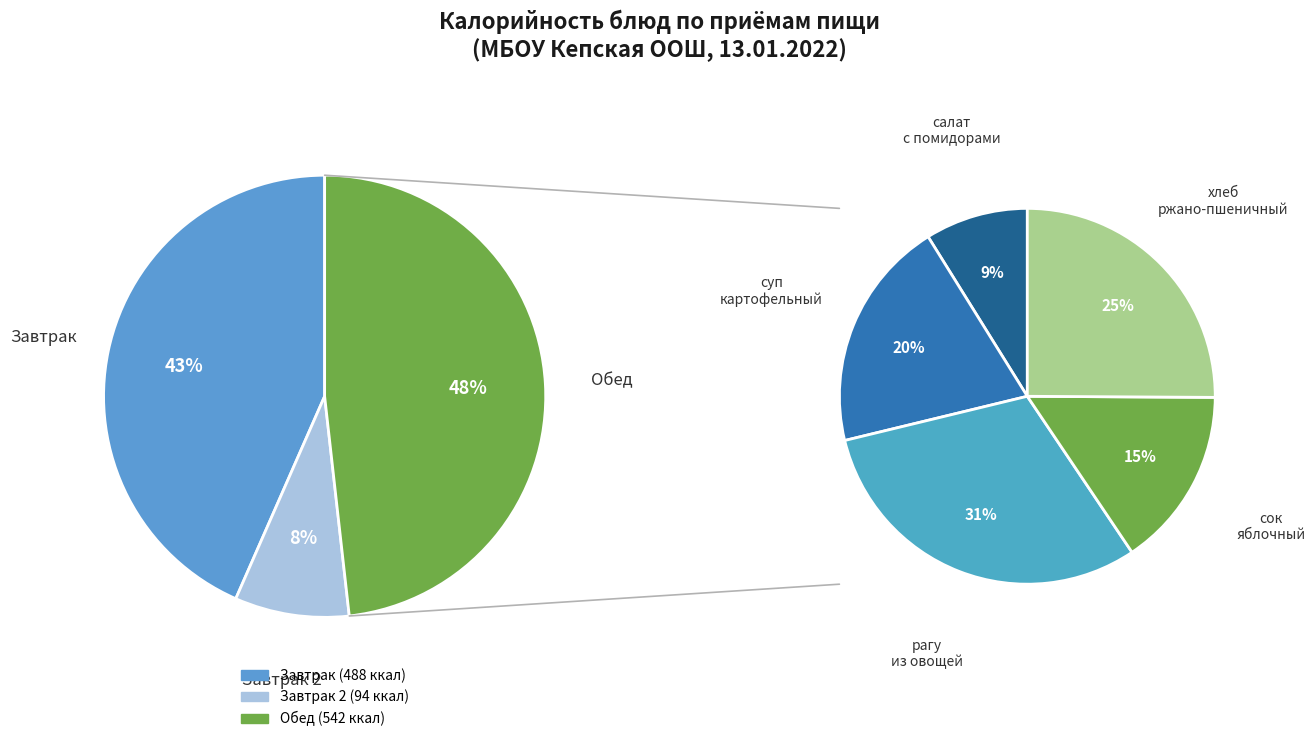

The чай с сахаром и лимоном slice represents 1% of the pie. True or false?

False